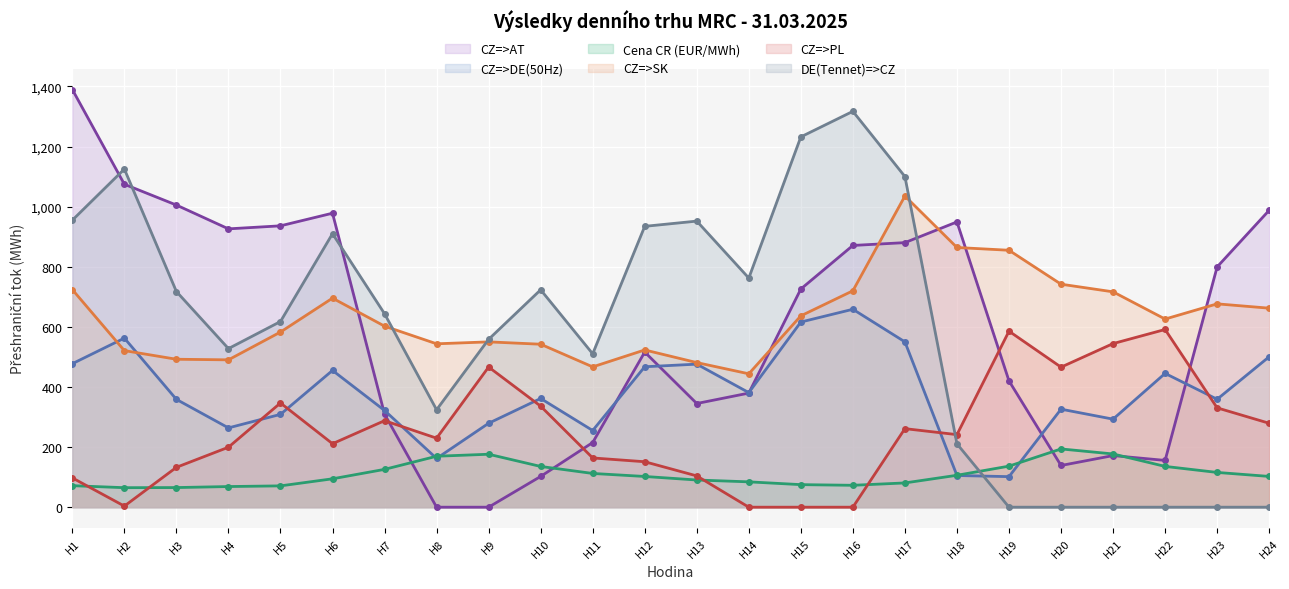

How many positive values does the CZ=>AT series have?

22